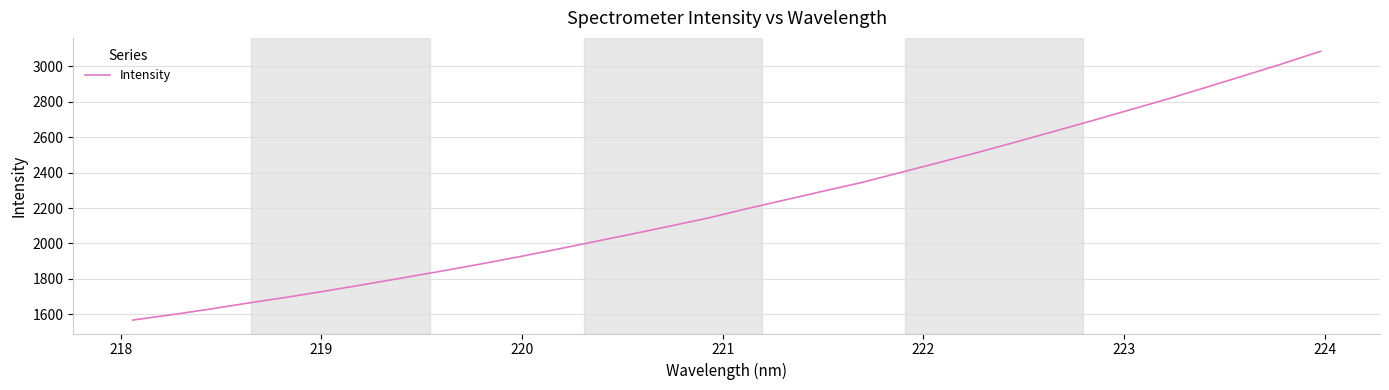

What is the difference between the maximum and minimum values?

1518.1